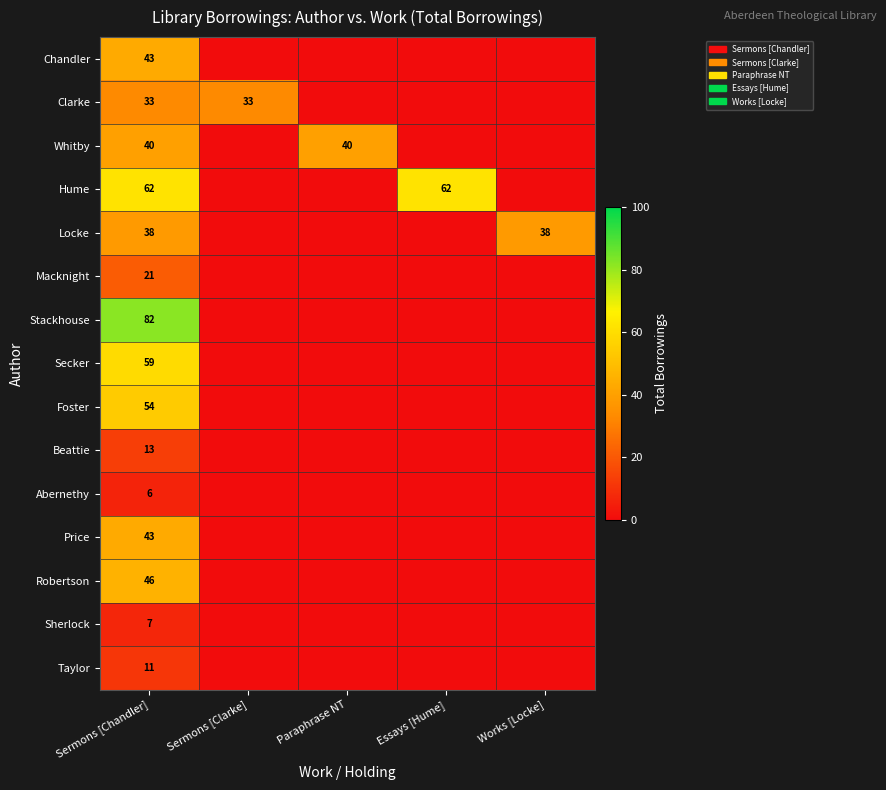

How many data points does each series have?

5